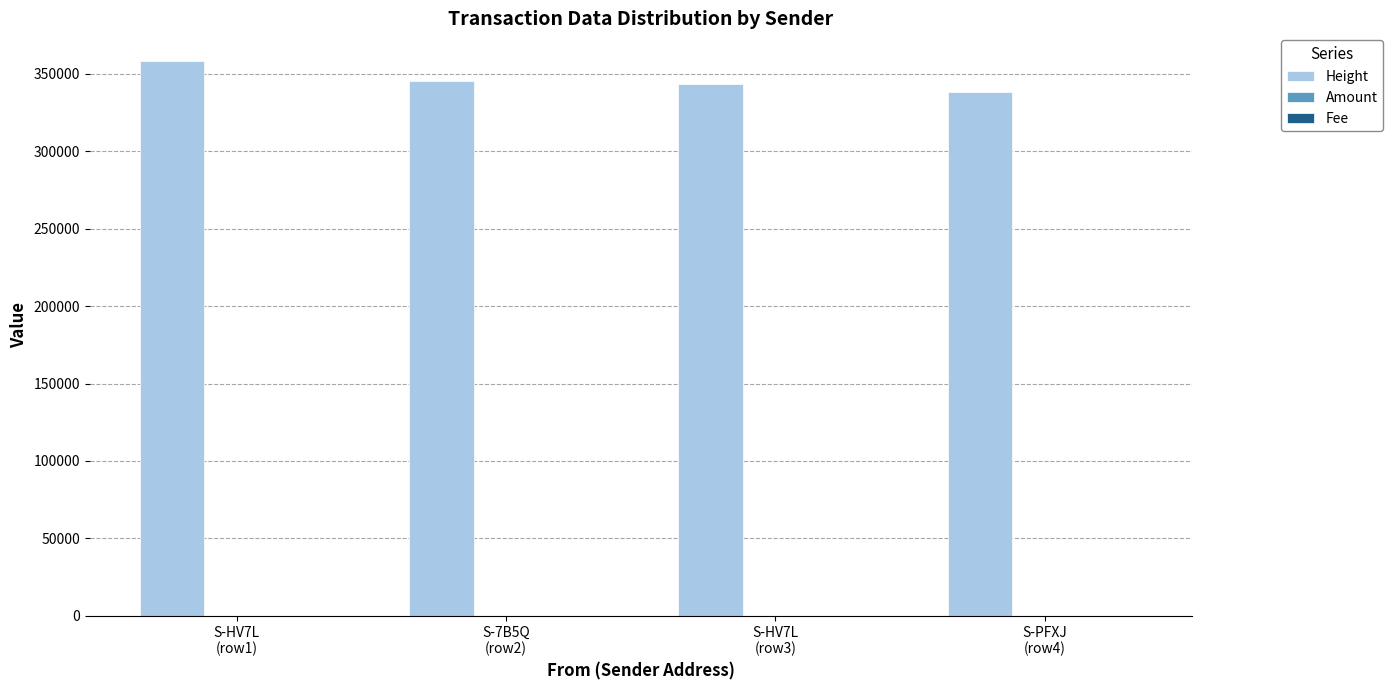

What is the maximum value for Height?

358248.0